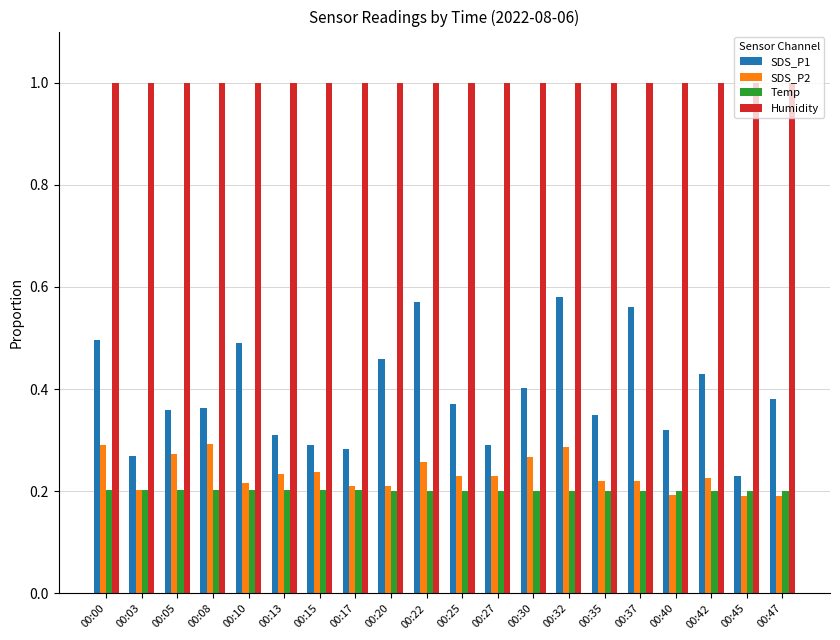

Rank the series at 00:42 from lowest to highest value.

Temp, SDS_P2, SDS_P1, Humidity